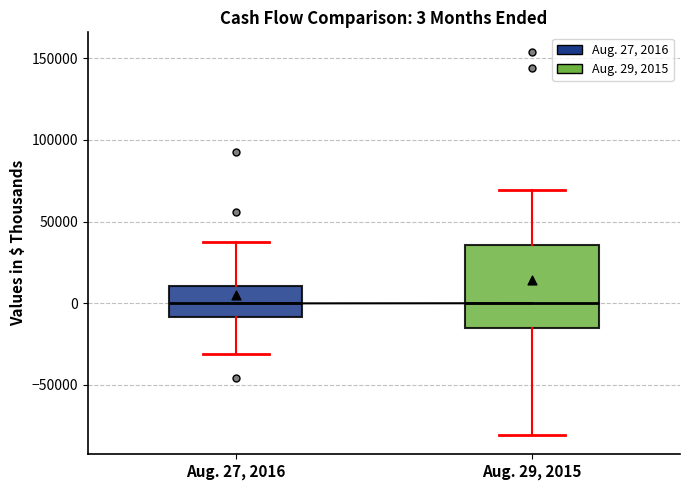

Comparing the boxes themselves (not the whiskers), which one is the tallest?

Aug. 29, 2015